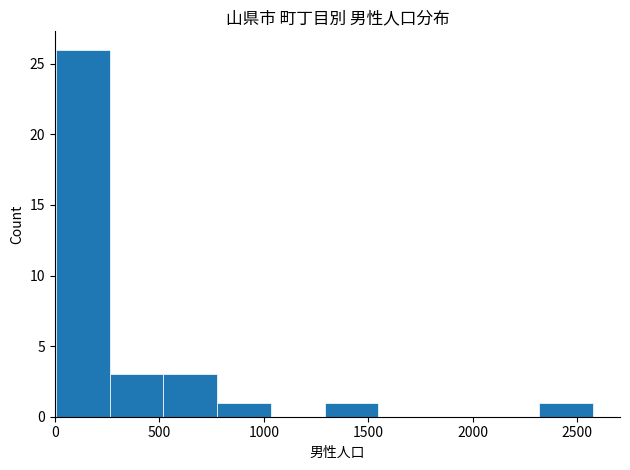

How tall is the bar that spans 250 to 500 on the x-axis? Neither the bar edges nor the heights are printed on the chart, so give them approximately, as read against the axes.

3